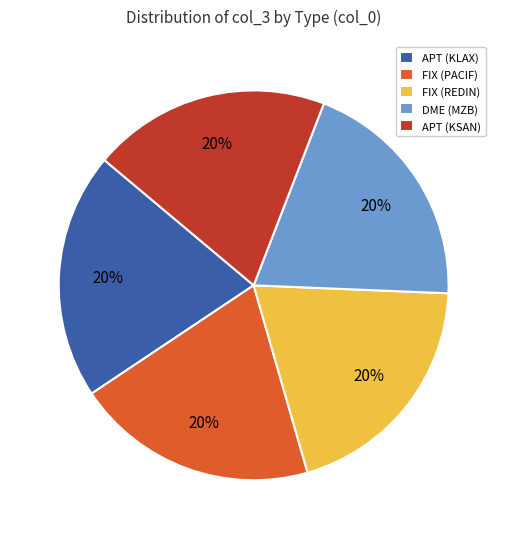

Is APT (KSAN) the majority of the pie?

No